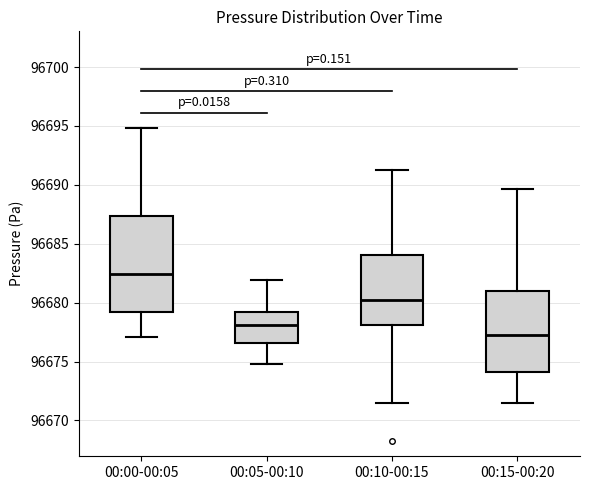

Which box is the tallest, from its lower edge to its upper edge?

00:00-00:05